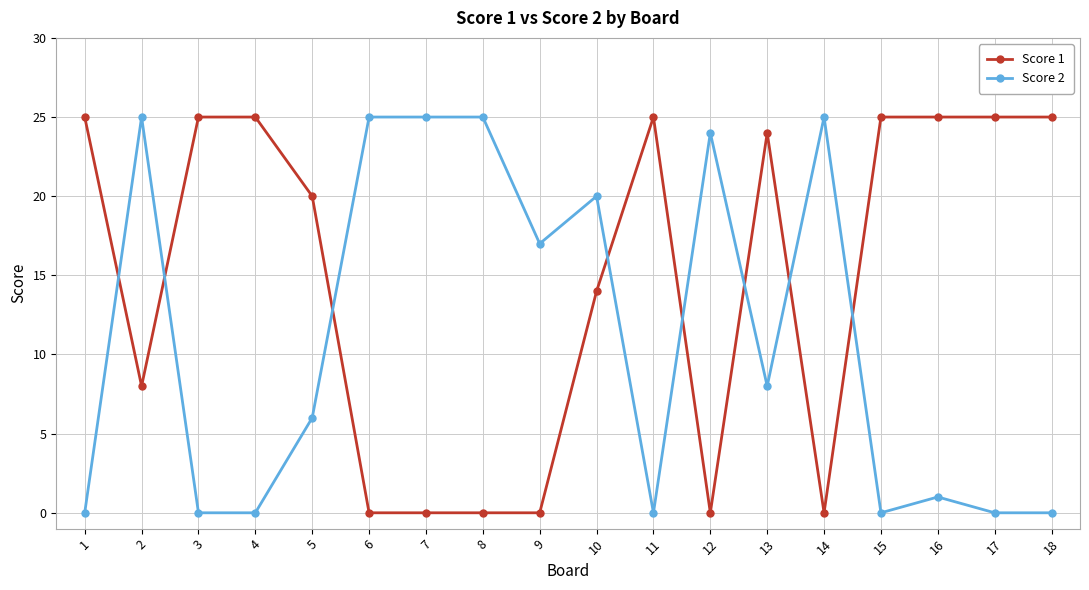

How many data points in Score 2 are less than 8?

9